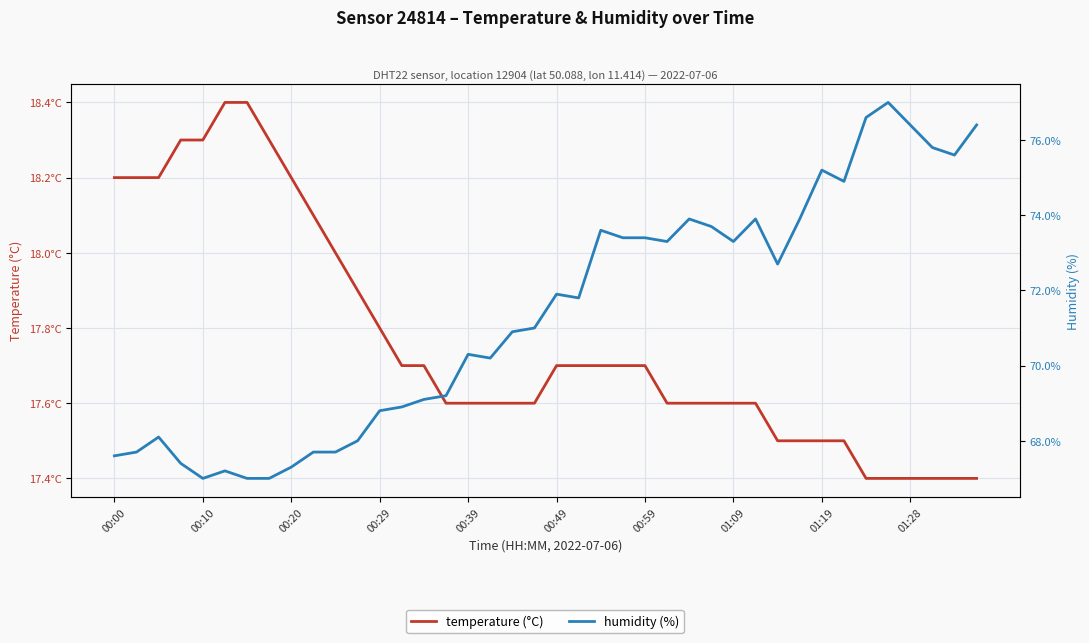

What is the total value across all series at 00:00?

85.8